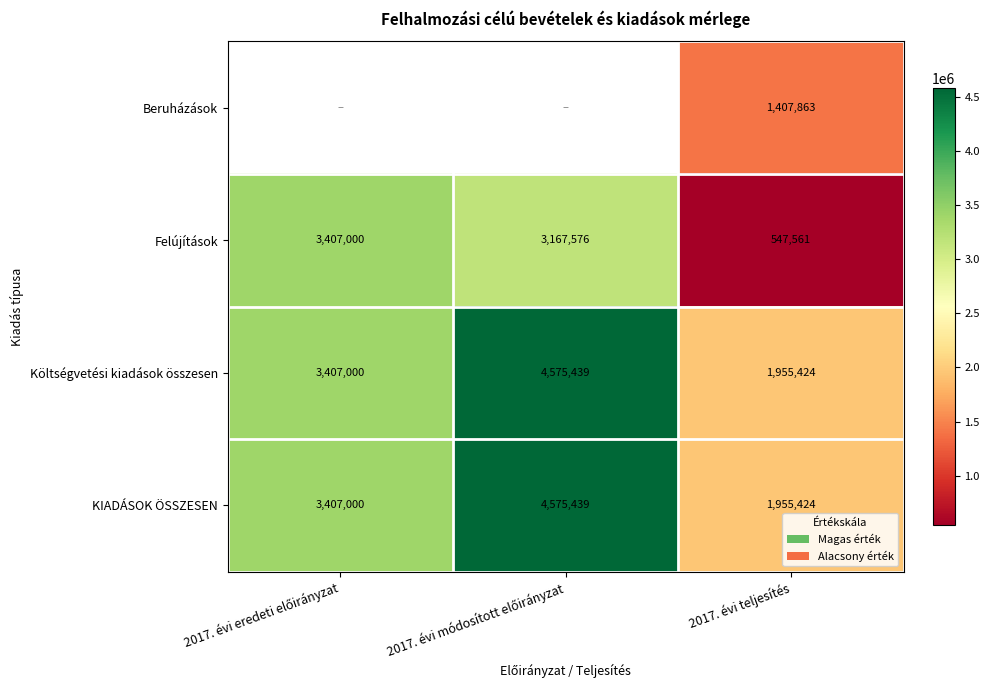

What is the highest value of the Felújítások series?

3407000